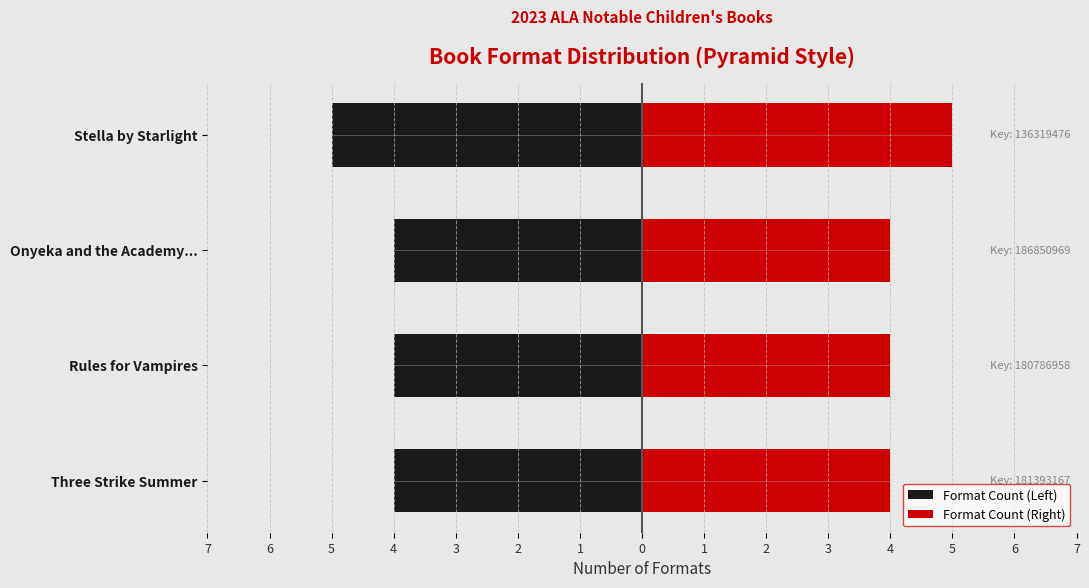

What is the spread (max minus min) of values at Stella by Starlight?

10